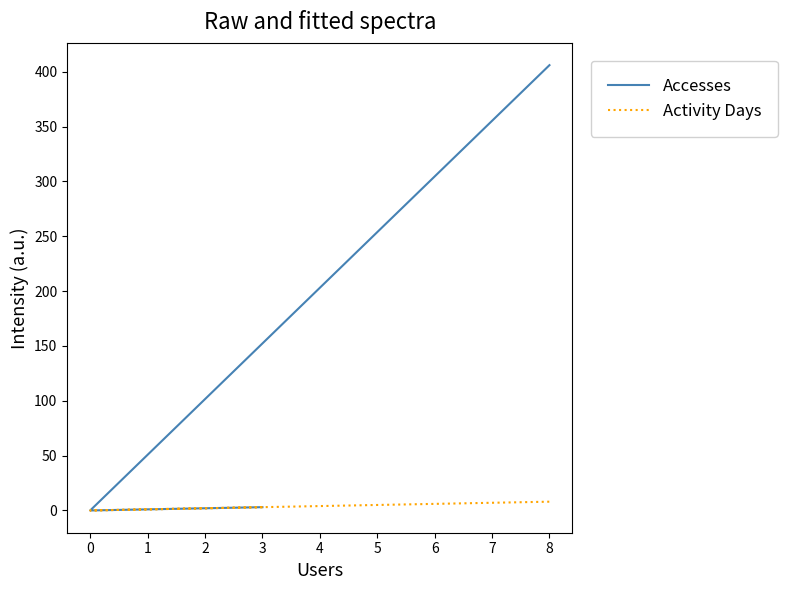

How many categories are shown in the chart?

4